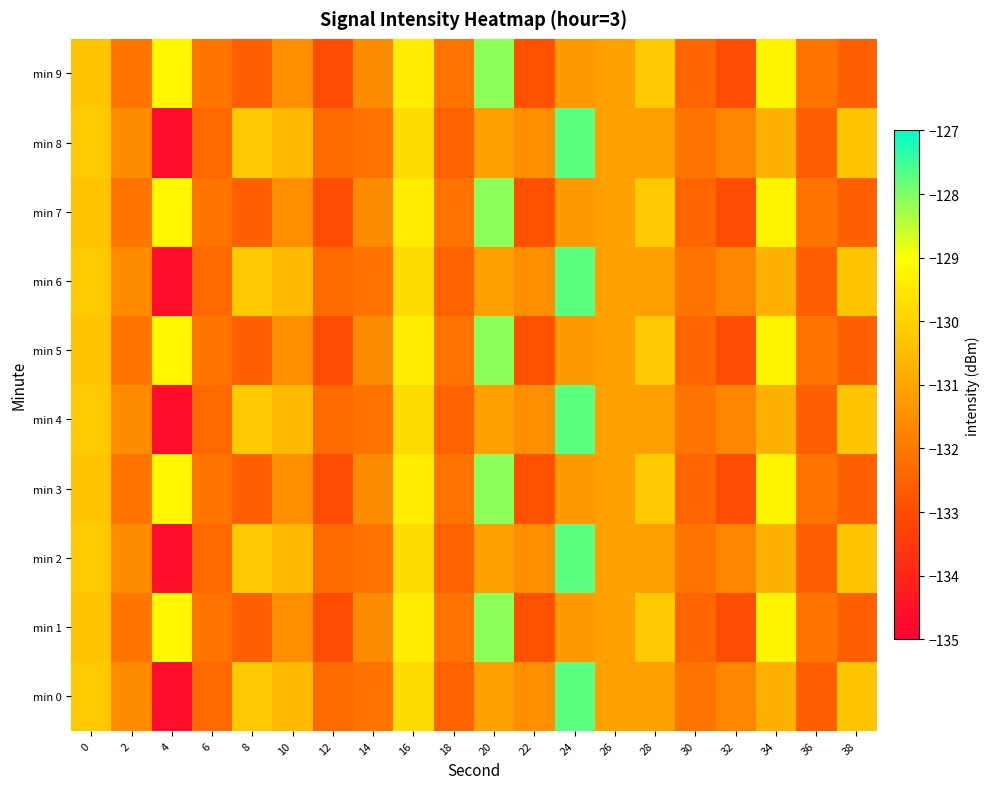

Which series changed the most between 0 and 18?

min 0